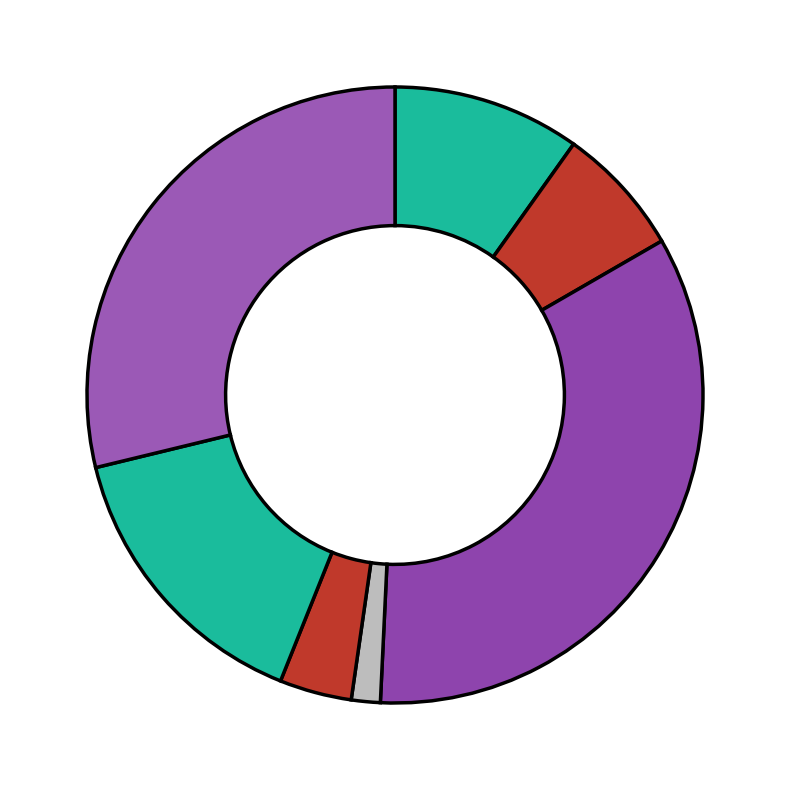

To the nearest percent, what is the difference between the largest and smallest slice percentages?

33%